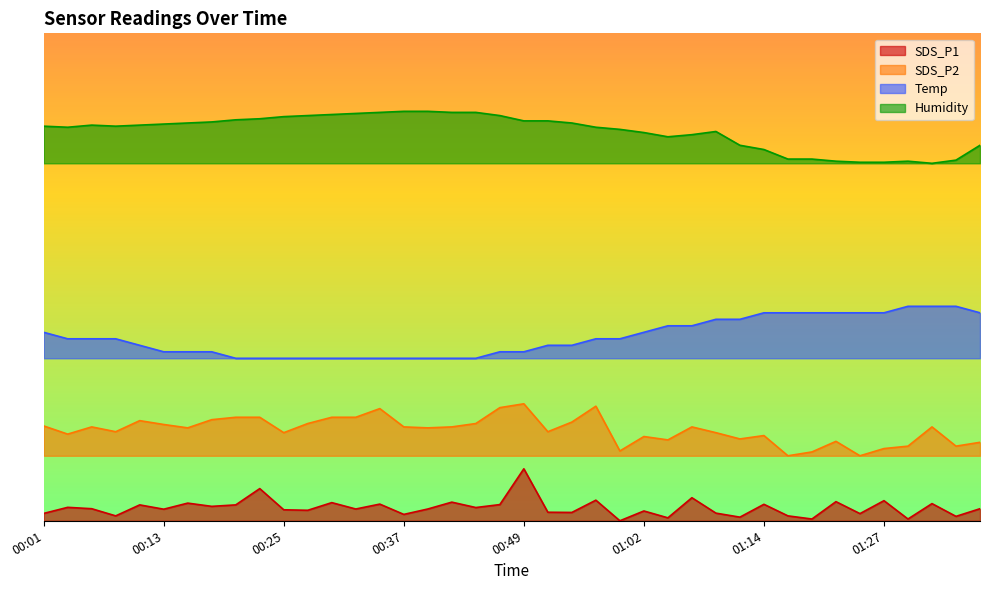

Which label corresponds to the largest value in the chart?

00:37